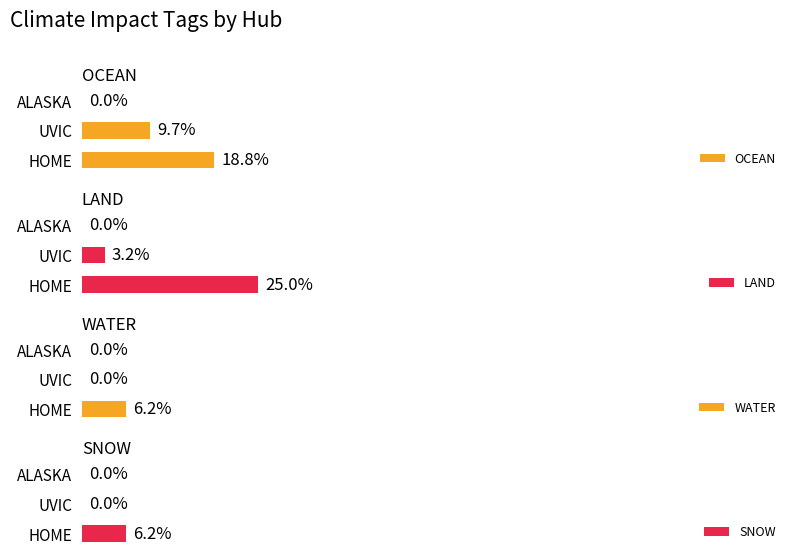

What is the average value of the WATER series?

2.1